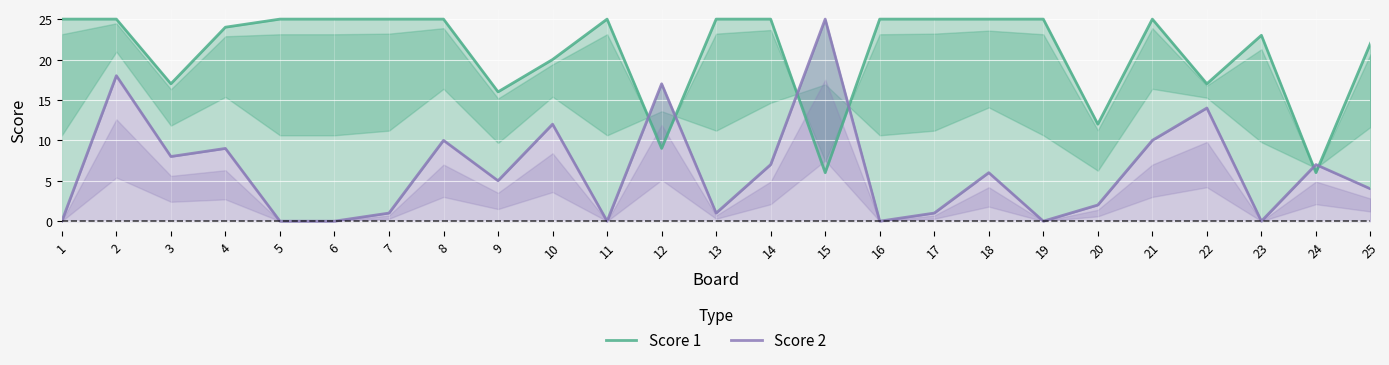

How many times do Score 2 and Score 1 cross each other?

6